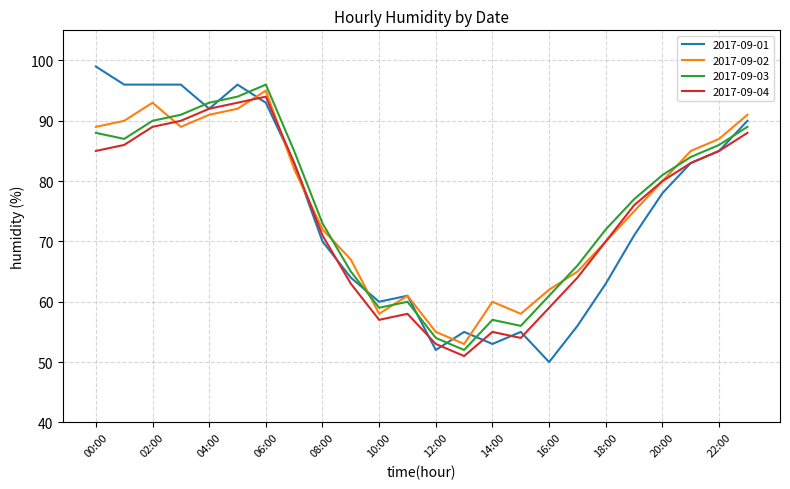

What is the maximum value for 2017-09-04?

94